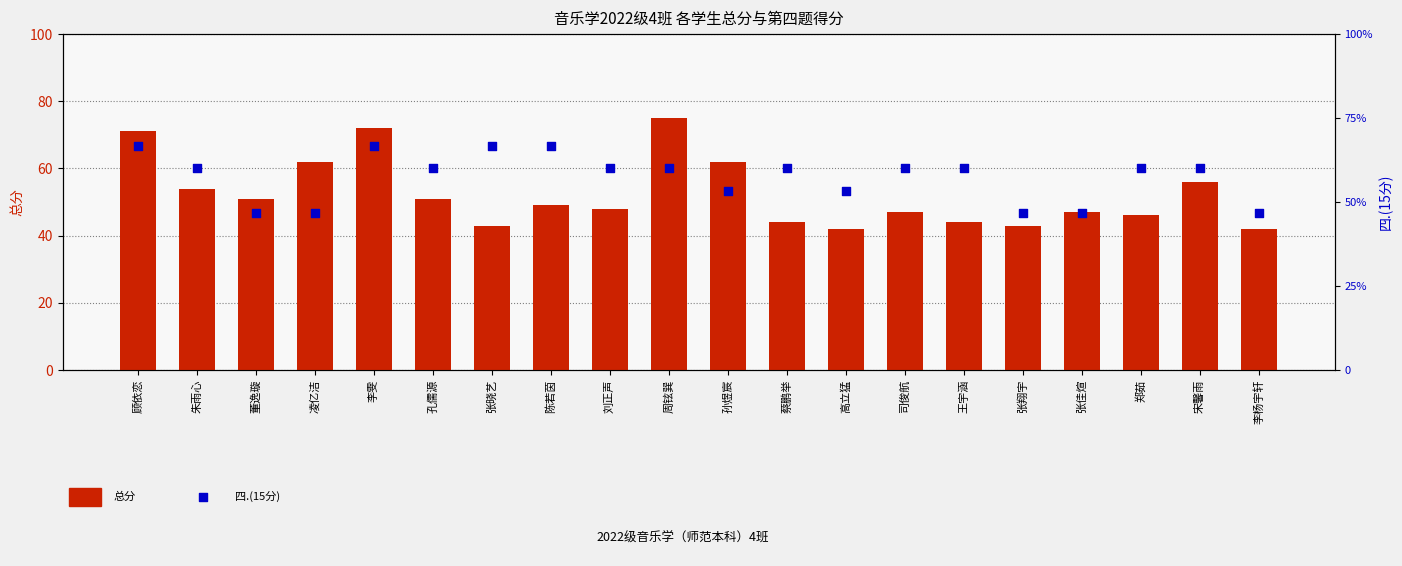

What are all the series names shown in the legend?

总分, 四.(15分)